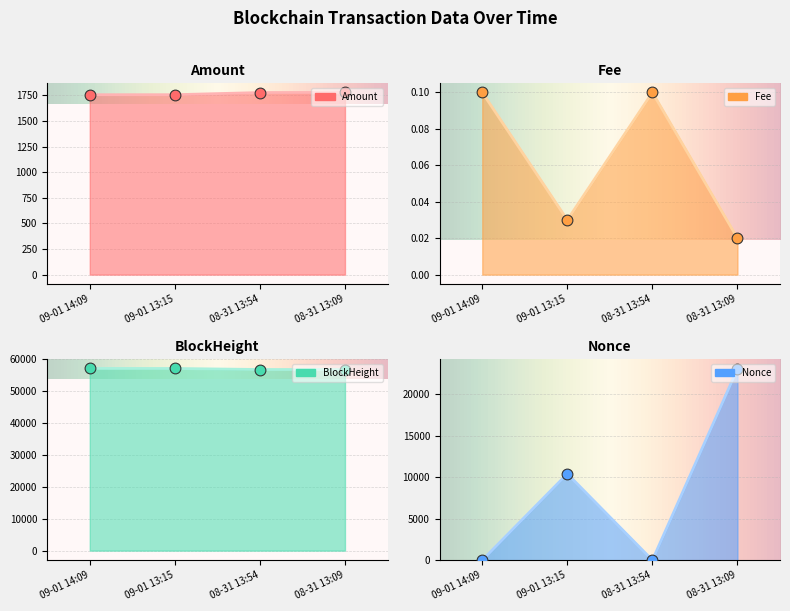

What are all the series names shown in the legend?

Amount, Fee, BlockHeight, Nonce